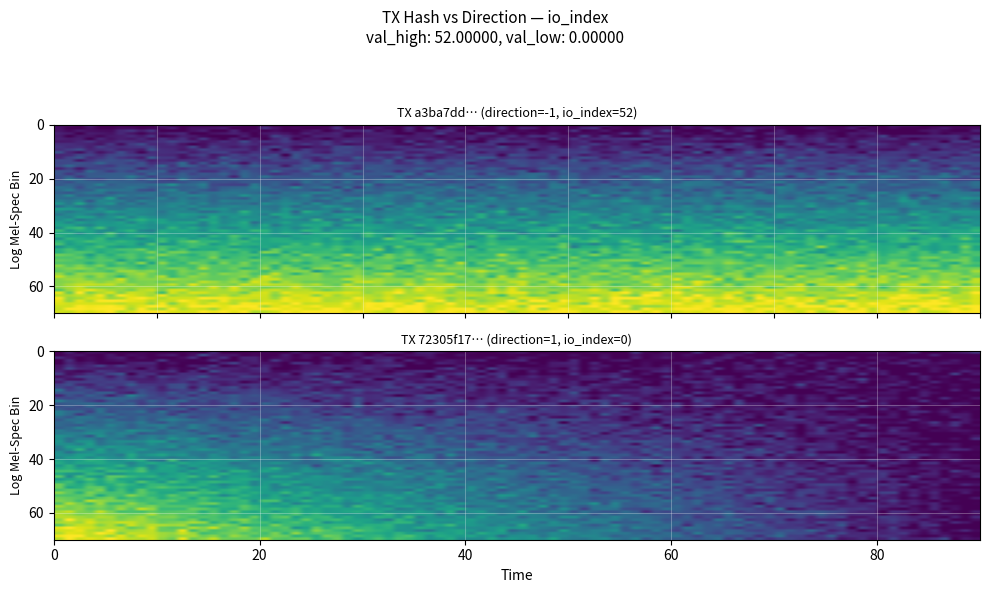

Reading left to right, list all the values displayed in this chart.

a3ba7dd00c4cb2f60b3d27b2b5b5908d1515b14: -1=52	1=0
72305f17a385d6693d96a61f4a4a06e29522ac3: -1=0	1=0